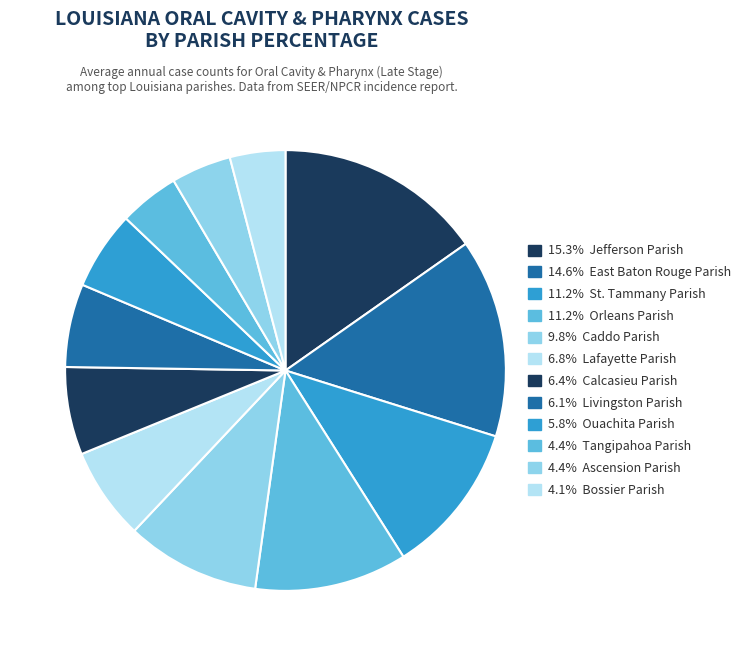

How many segments does this pie chart have?

12